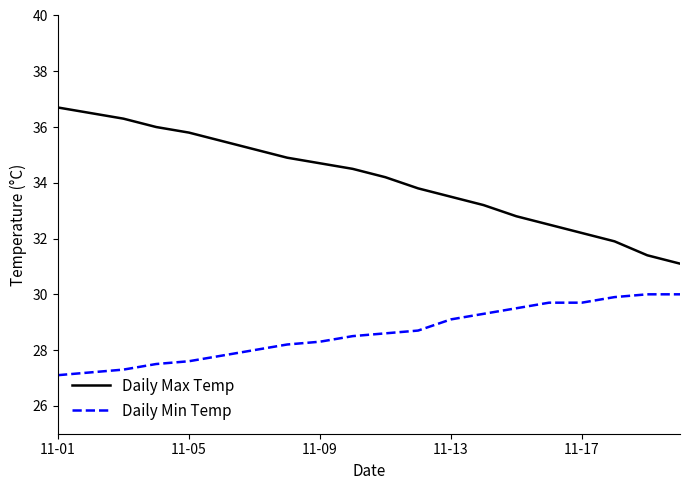

What are all the series names shown in the legend?

Daily Max Temp, Daily Min Temp